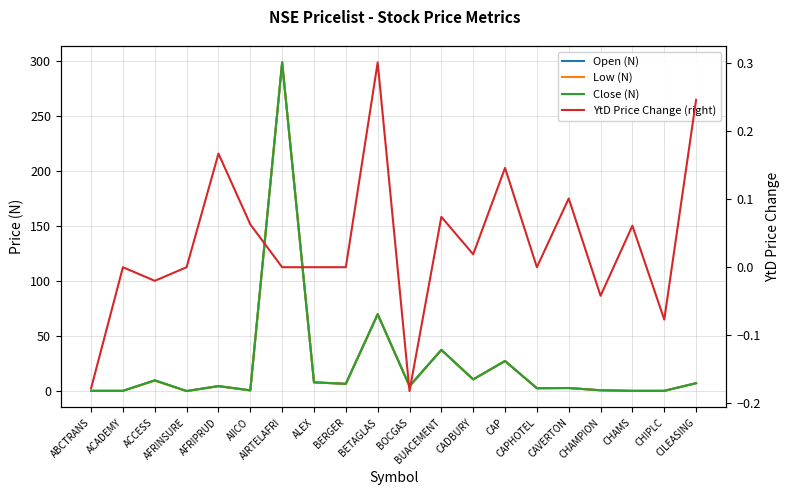

Rank the series by their maximum value, from lowest to highest.

YtD Price Change (right), Open (N), Low (N), Close (N)